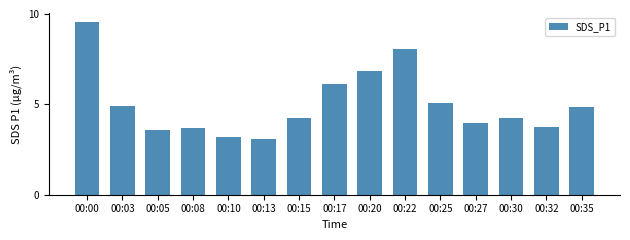

Is it true that the value at 00:10 is 3.2?

True